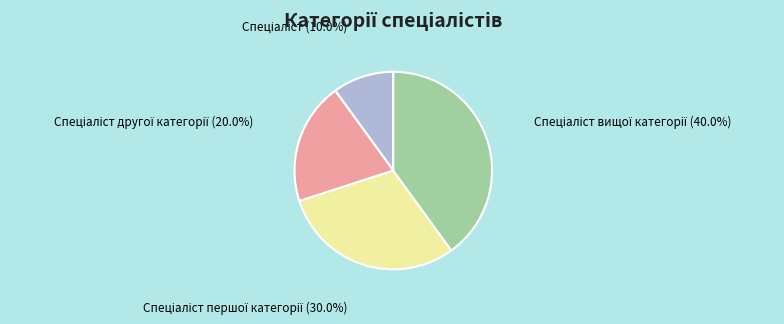

Is there any slice that represents more than half of the pie?

No